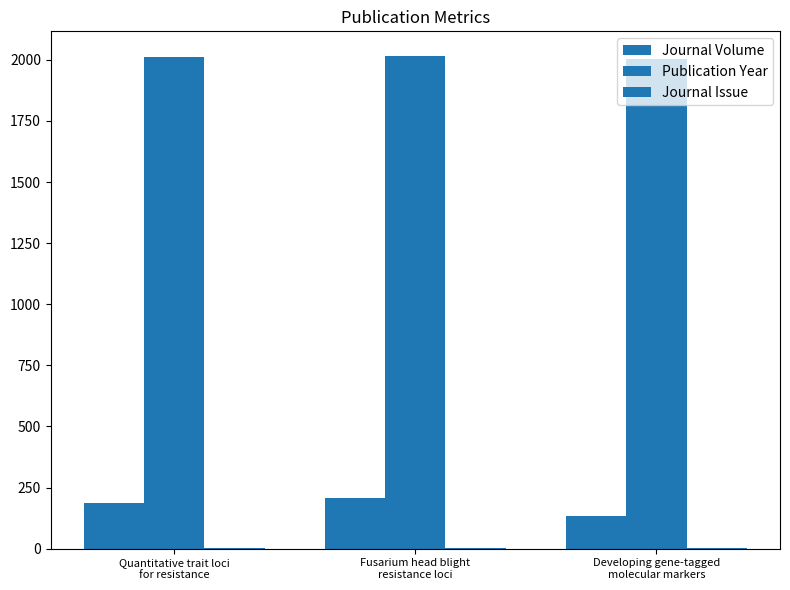

Count the number of categories in the chart.

3